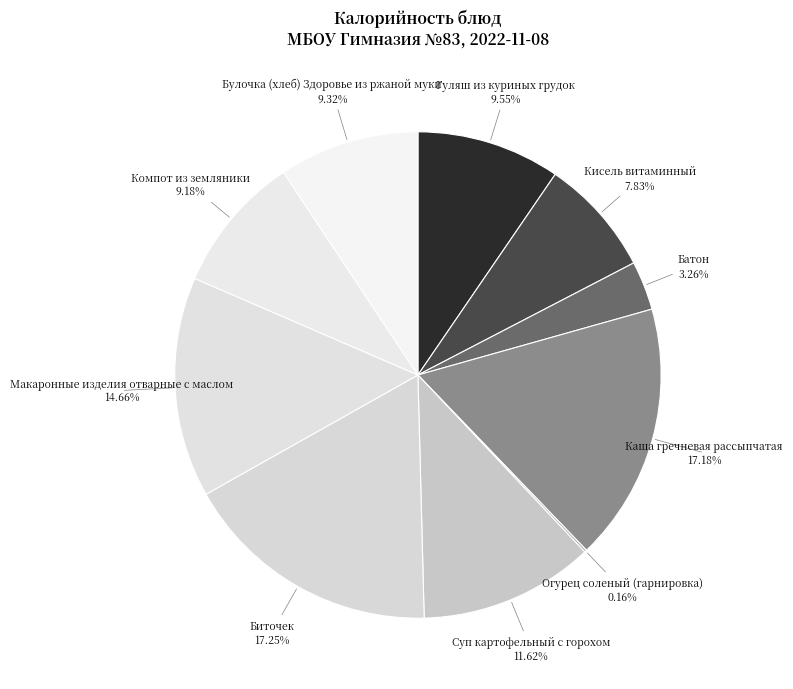

How many segments does this pie chart have?

10